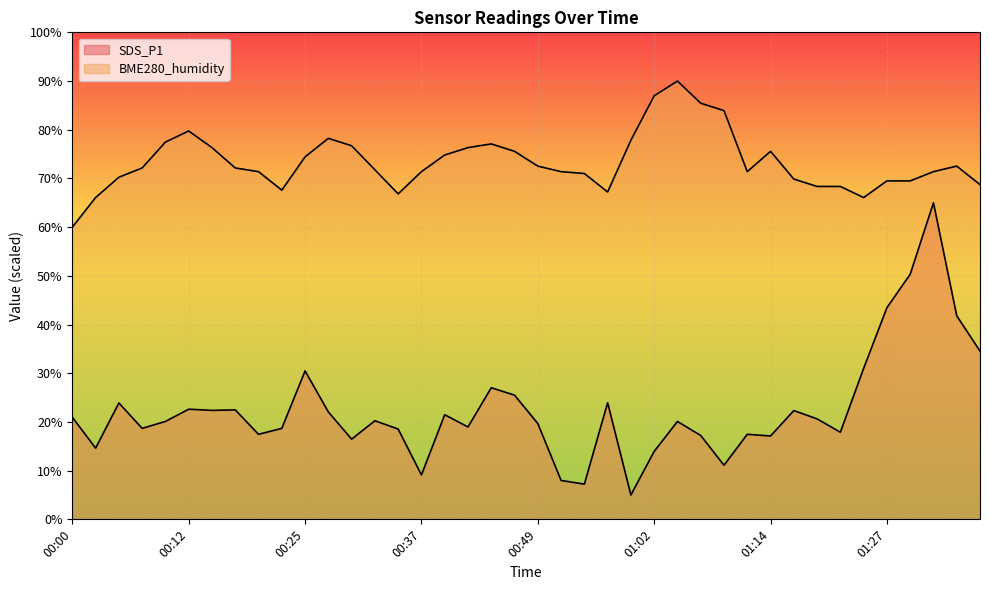

Rank the series by their average value, from highest to lowest.

BME280_humidity, SDS_P1